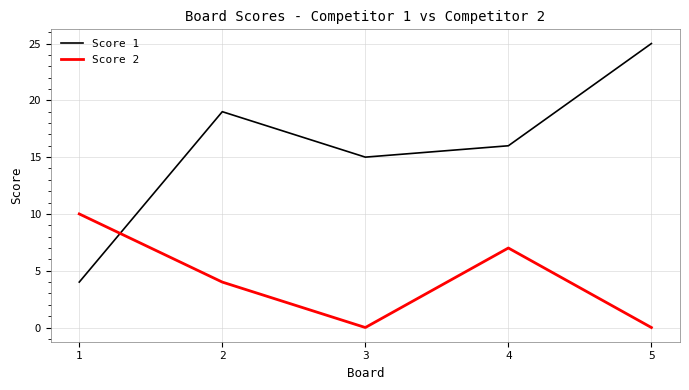

Count the Score 2 values in the range 0 to 7.

4